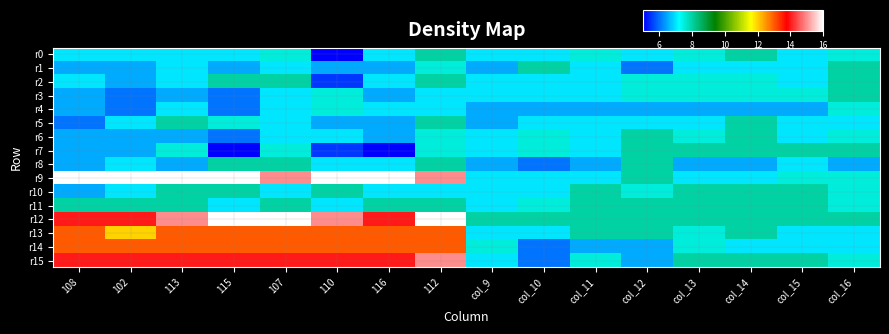

Which category has the lowest value across all series?

110